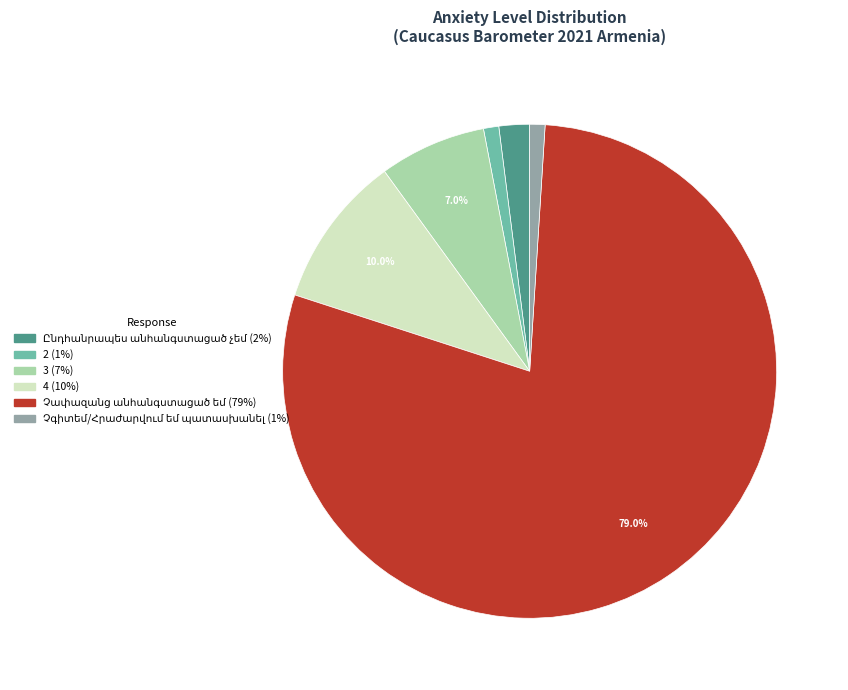

Does any single category account for the majority?

Yes